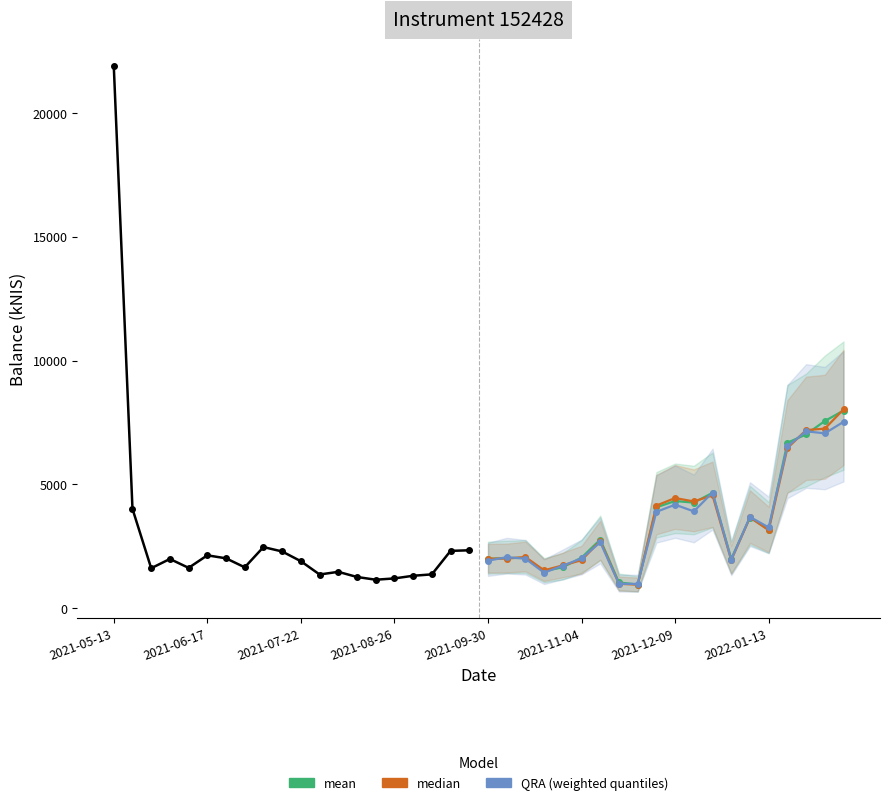

What are all the series names shown in the legend?

mean, median, QRA (weighted quantiles)